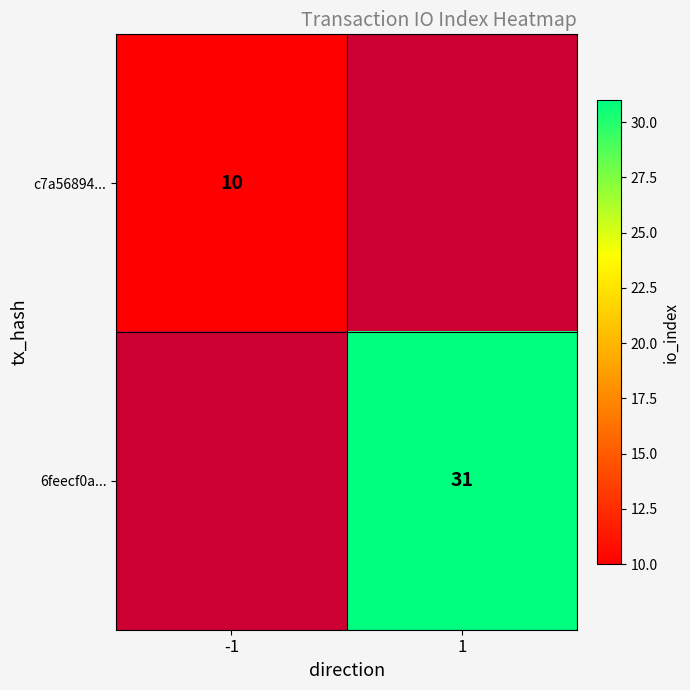

Which label corresponds to the largest value in the chart?

1